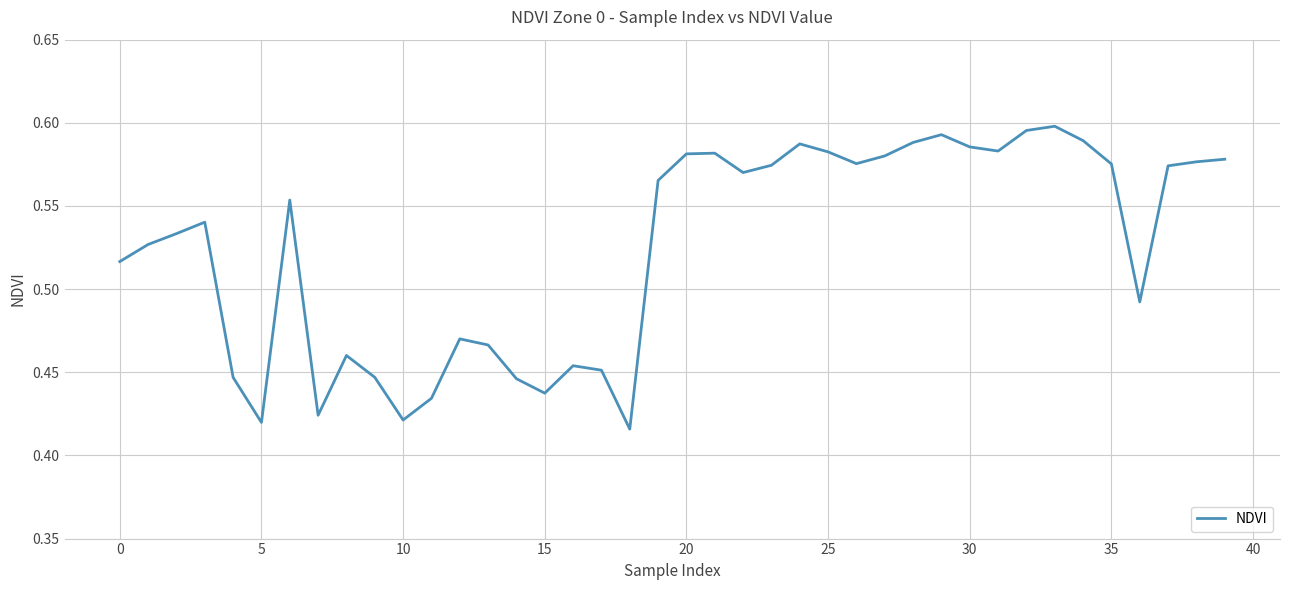

Reading left to right, what are all the values shown in this chart?

0.5	0.5	0.5	0.5	0.4	0.4	0.6	0.4	0.5	0.4	0.4	0.4	0.5	0.5	0.4	0.4	0.5	0.5	0.4	0.6	0.6	0.6	0.6	0.6	0.6	0.6	0.6	0.6	0.6	0.6	0.6	0.6	0.6	0.6	0.6	0.6	0.5	0.6	0.6	0.6